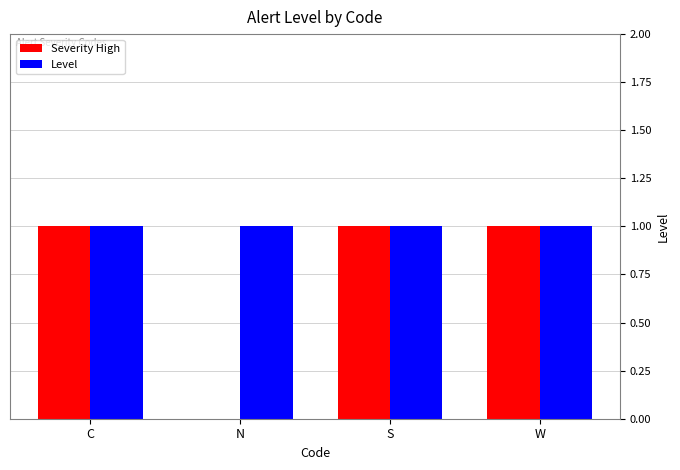

Is the value of Severity High at N greater than the value of Level at N?

No